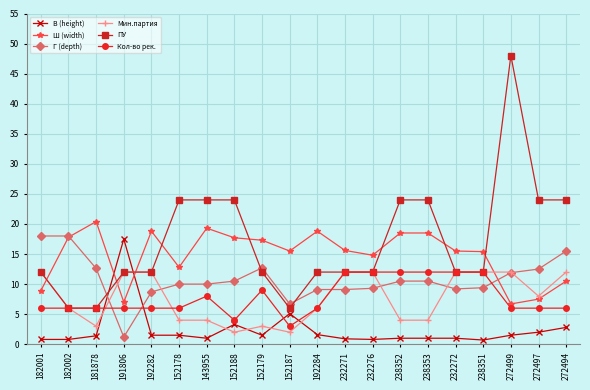

What position from the left is 192284?

11